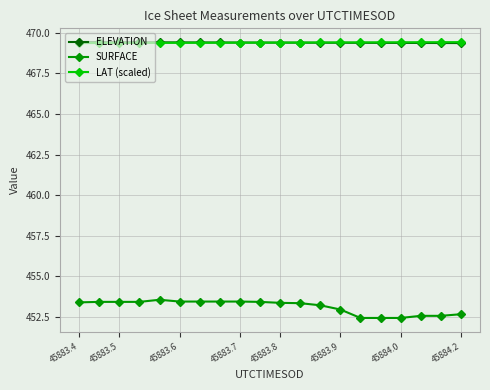

Which series has the widest spread of values?

SURFACE